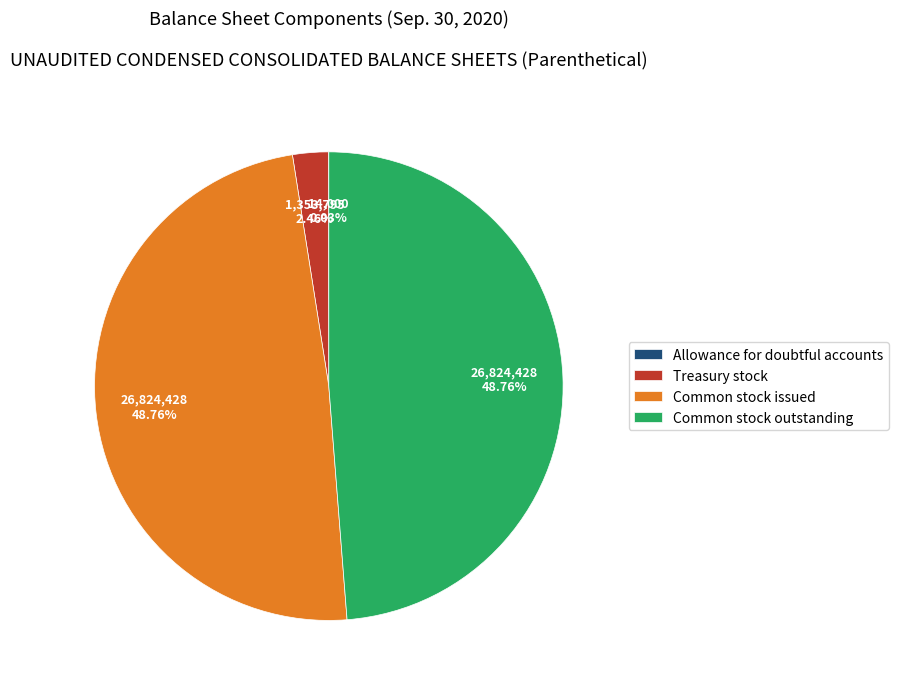

Does Treasury stock represent more than half of the total?

No